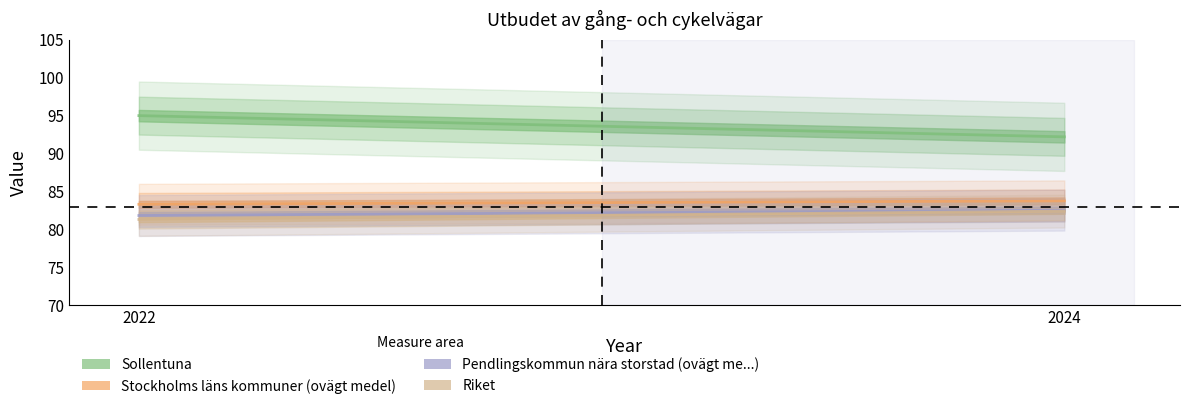

What is the difference between the maximum and minimum values in the Riket series?

1.1